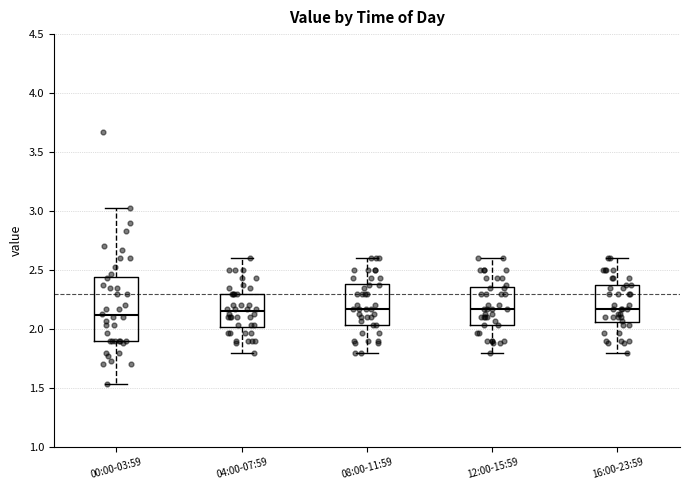

Comparing the boxes themselves (not the whiskers), which one is the tallest?

00:00-03:59